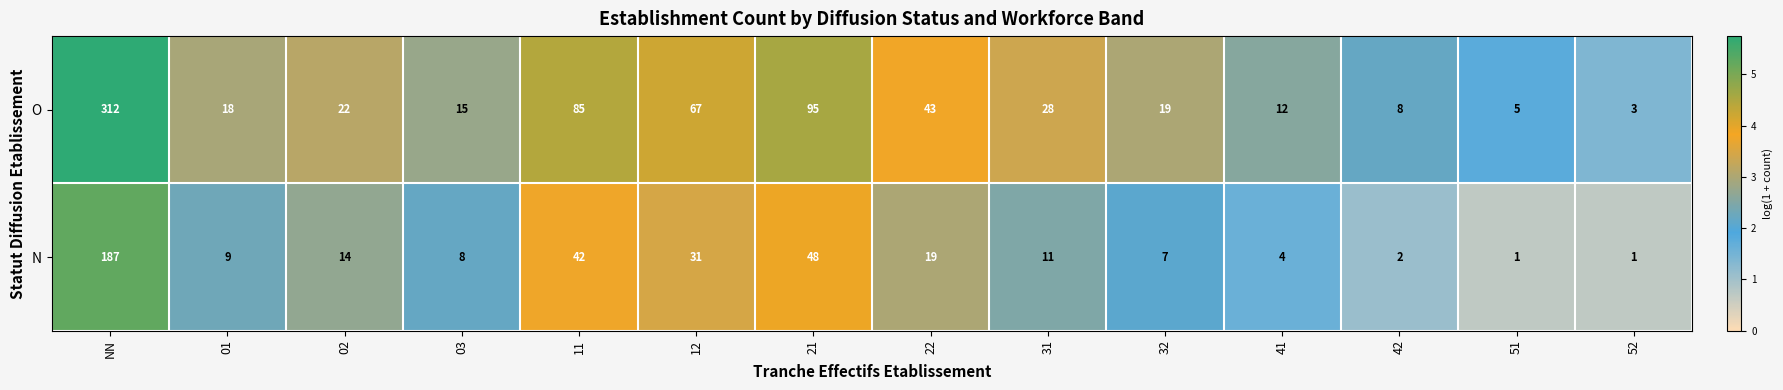

At how many categories does at least one series exceed 2?

14